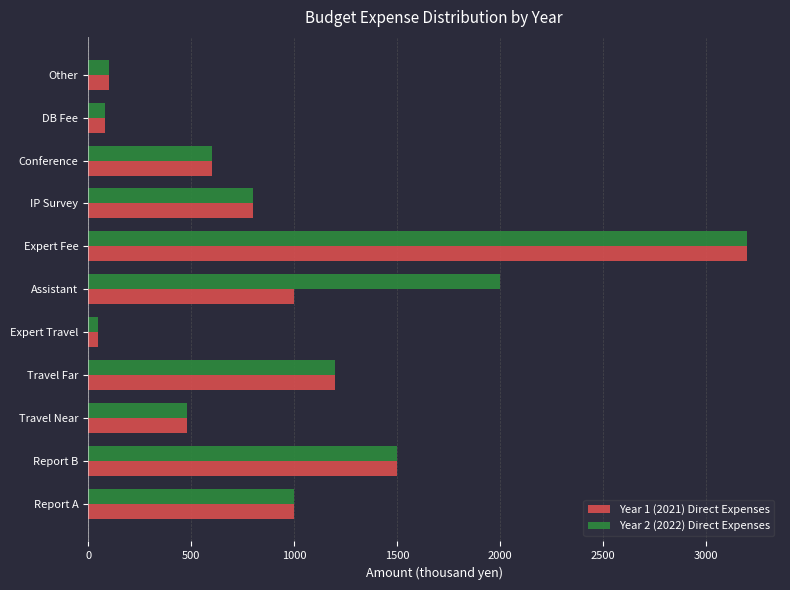

Is it true that Year 1 (2021) Direct Expenses equals 1385 at Assistant?

False